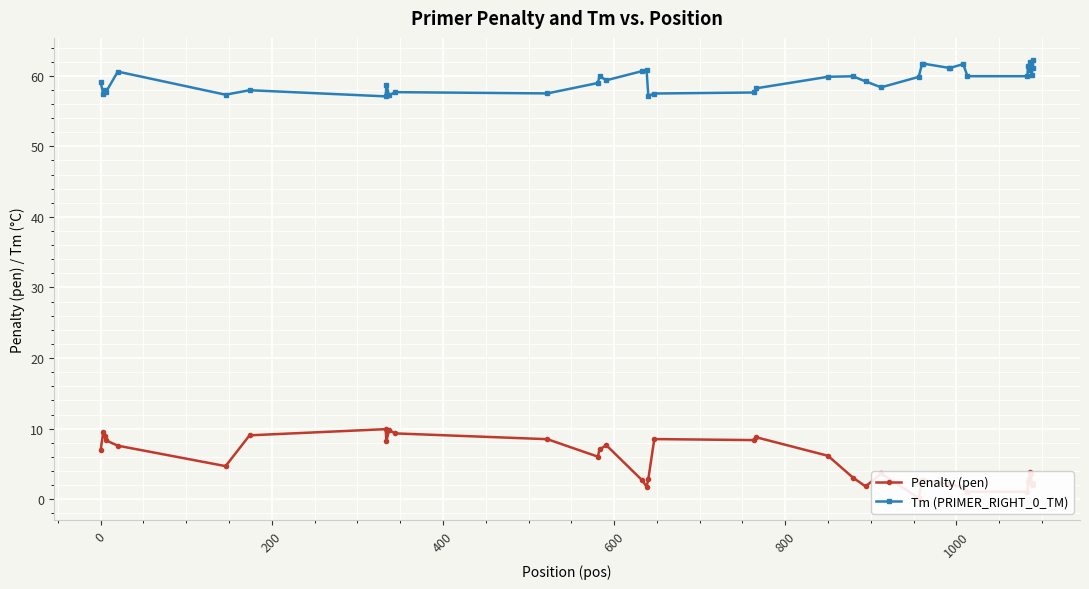

What is the highest value of the Tm (PRIMER_RIGHT_0_TM) series?

62.3